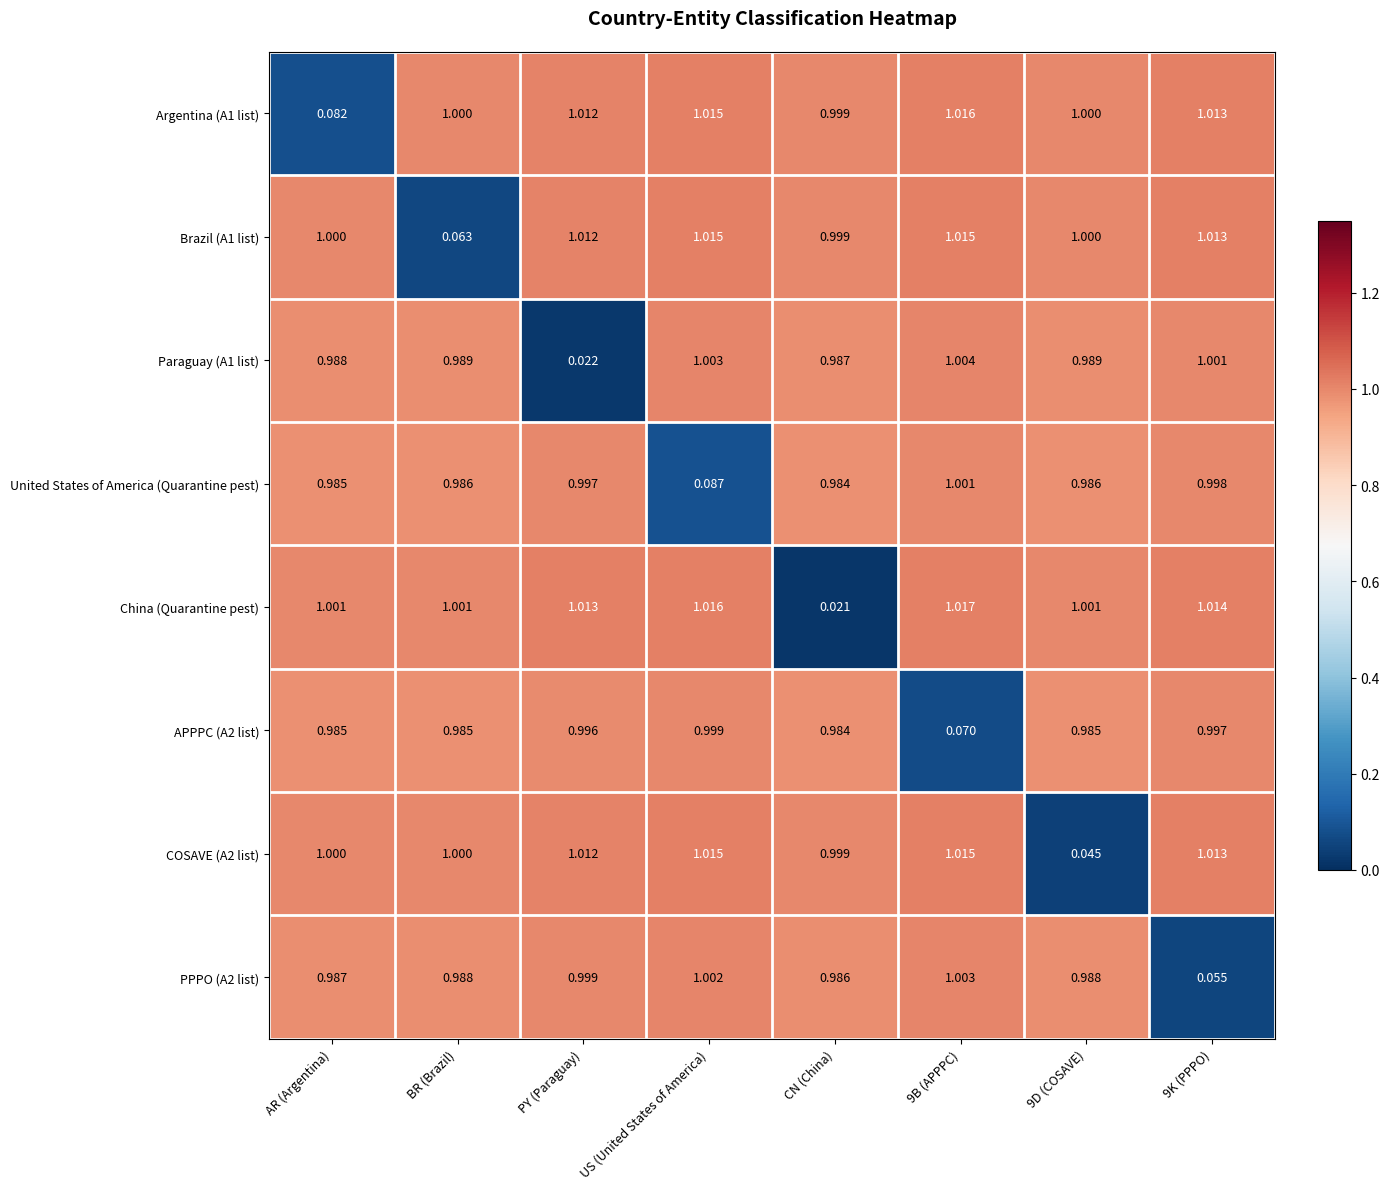

Which category has the lowest value across all series?

CN (China)